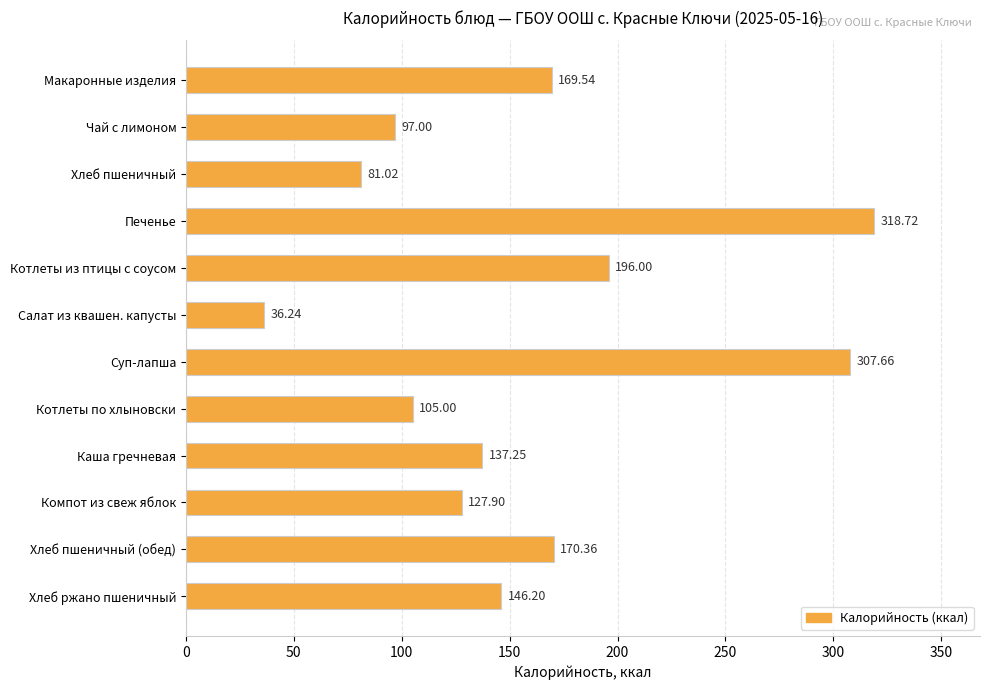

List the labels in order of value, smallest first.

Салат из квашен. капусты, Хлеб пшеничный, Чай с лимоном, Котлеты по хлыновски, Компот из свеж яблок, Каша гречневая, Хлеб ржано пшеничный, Макаронные изделия, Хлеб пшеничный (обед), Котлеты из птицы с соусом, Суп-лапша, Печенье